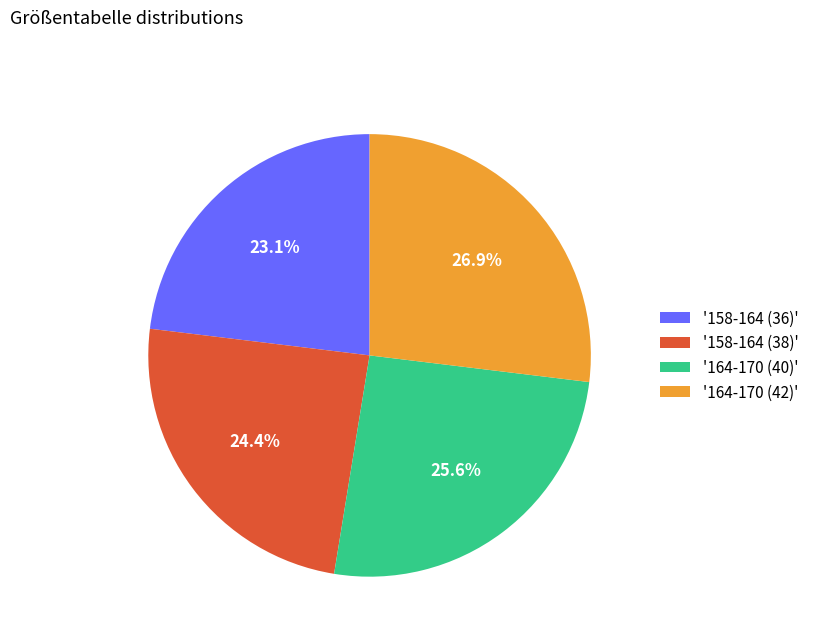

Is there any slice that represents more than half of the pie?

No